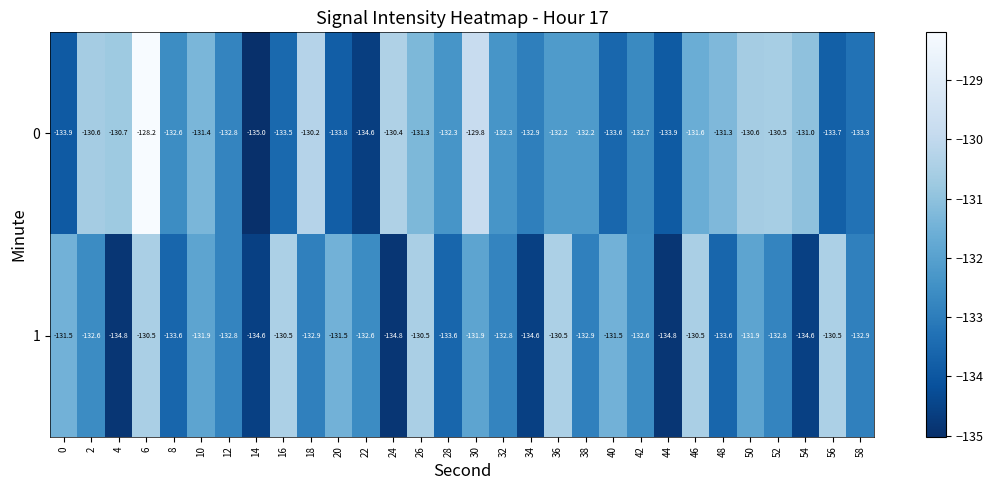

What is the difference between the second highest and minimum values in the 1 series?

4.3